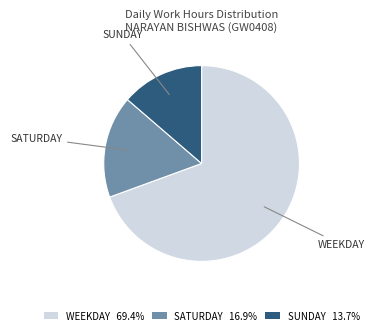

Approximately how many times larger is the value at SUNDAY compared to SATURDAY?

0.8